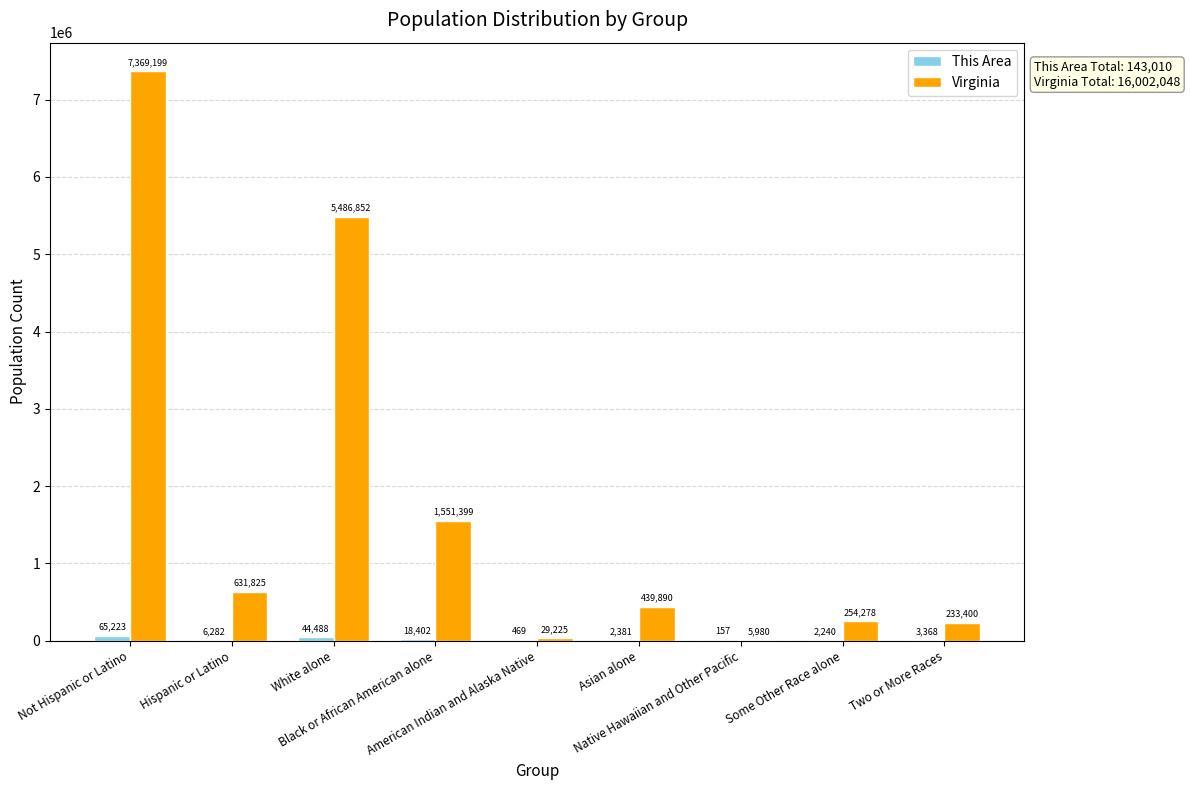

Does the chart contain stacked bars?

No